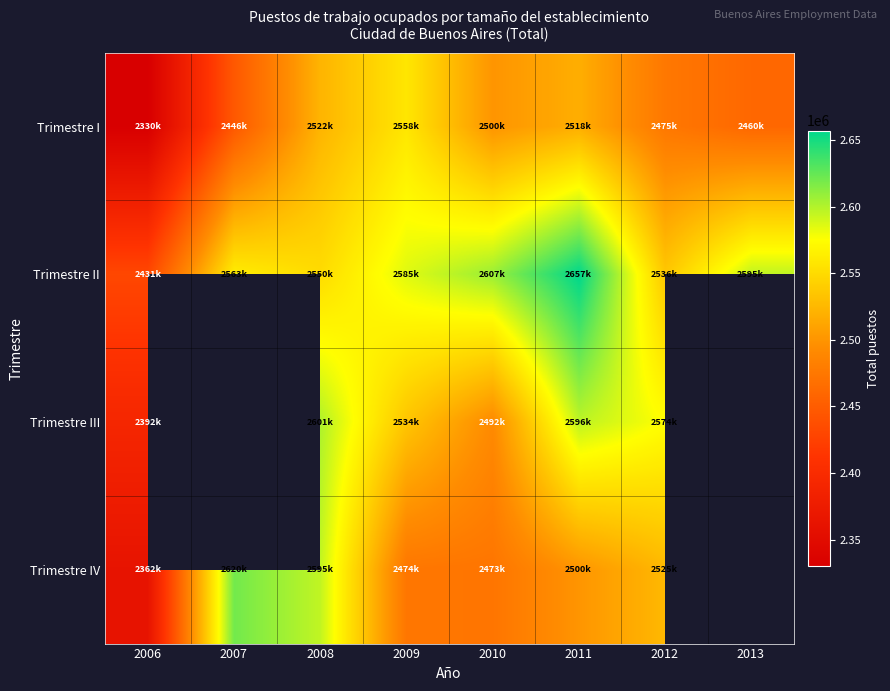

Is the value of Trimestre II at 2012 greater than the value of Trimestre I at 2007?

Yes